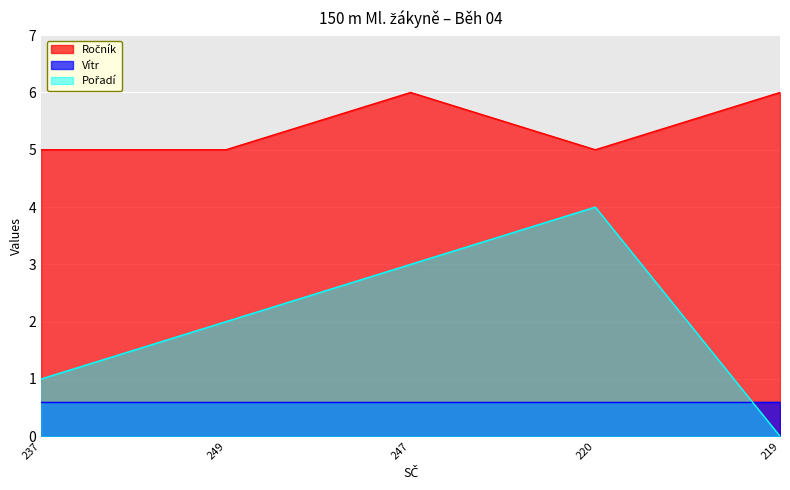

At which category does Ročník reach its first local peak?

247